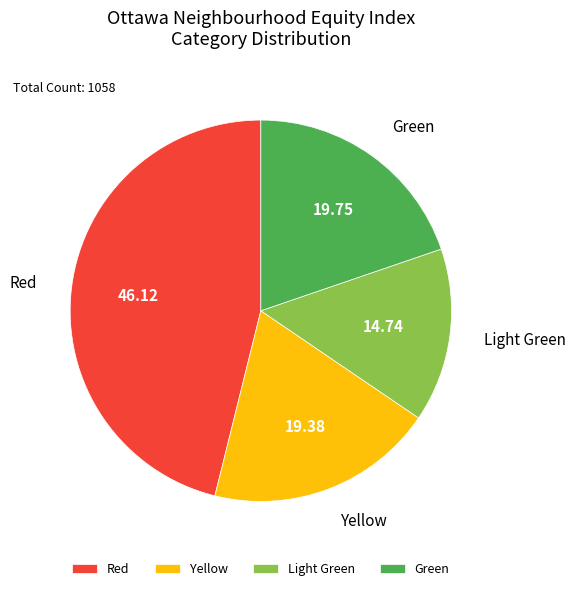

Which slice is the largest?

Red